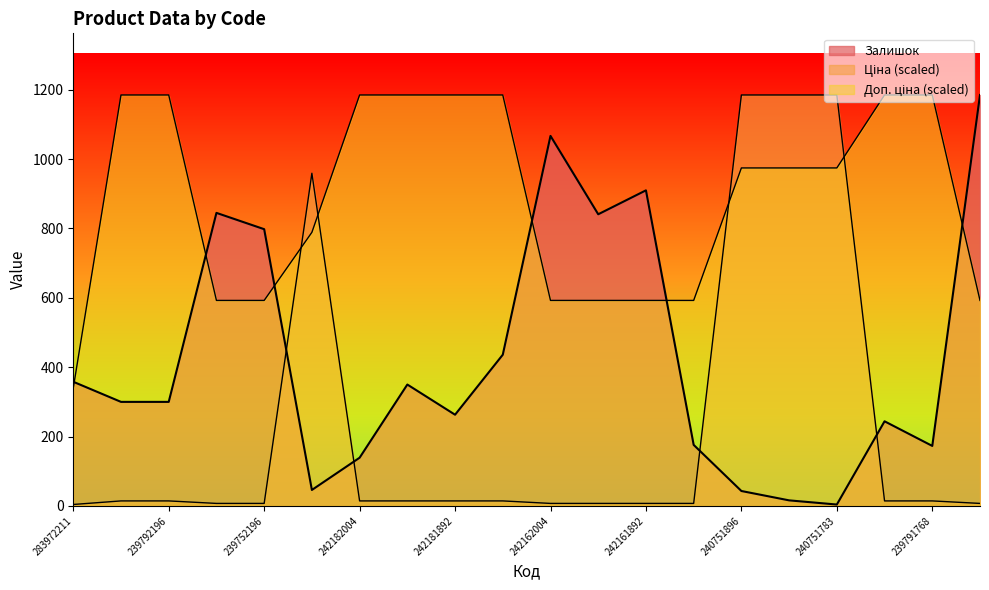

Which series ends up on top after the final intersection of Ціна and Залишок?

Залишок